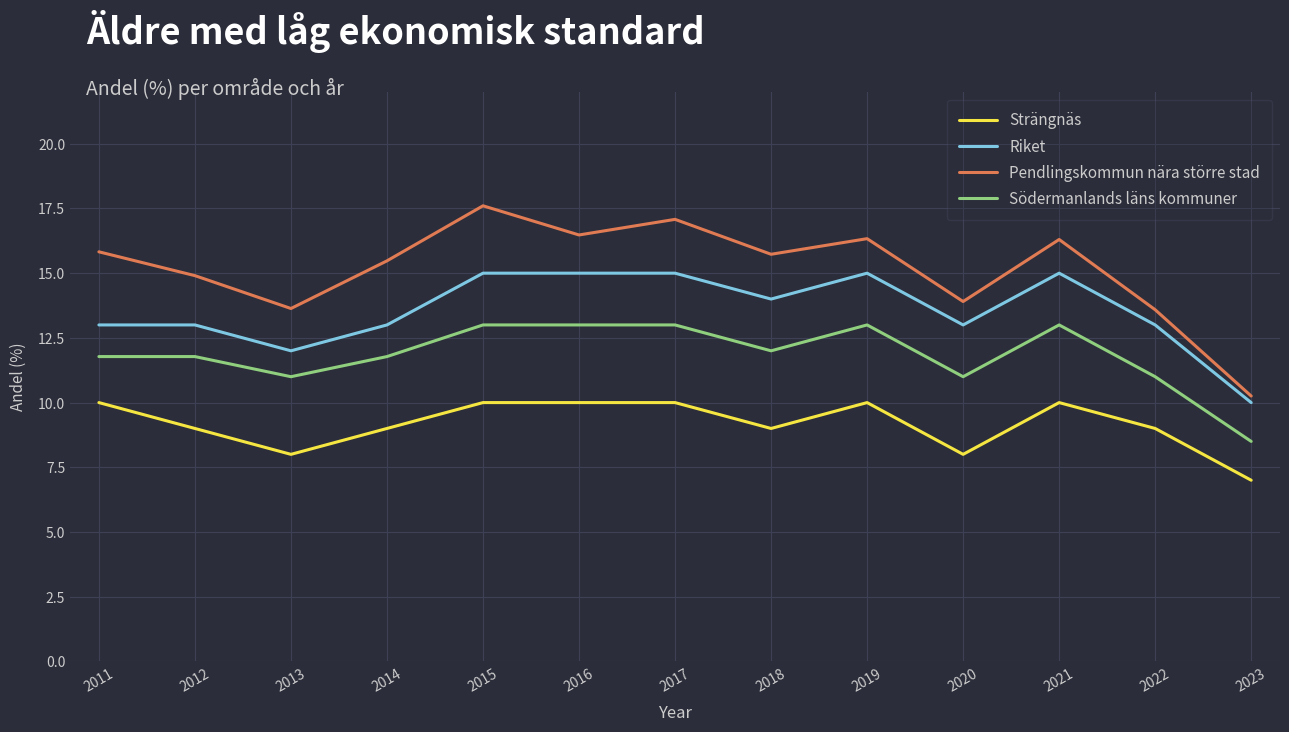

Reading left to right, what are all the values shown in this chart?

Strängnäs: 2011=10.0	2012=9.0	2013=8.0	2014=9.0	2015=10.0	2016=10.0	2017=10.0	2018=9.0	2019=10.0	2020=8.0	2021=10.0	2022=9.0	2023=7.0
Riket: 2011=13.0	2012=13.0	2013=12.0	2014=13.0	2015=15.0	2016=15.0	2017=15.0	2018=14.0	2019=15.0	2020=13.0	2021=15.0	2022=13.0	2023=10.0
Pendlingskommun nära större stad: 2011=15.8	2012=14.9	2013=13.6	2014=15.5	2015=17.6	2016=16.5	2017=17.1	2018=15.7	2019=16.3	2020=13.9	2021=16.3	2022=13.6	2023=10.3
Södermanlands läns kommuner: 2011=11.8	2012=11.8	2013=11.0	2014=11.8	2015=13.0	2016=13.0	2017=13.0	2018=12.0	2019=13.0	2020=11.0	2021=13.0	2022=11.0	2023=8.5